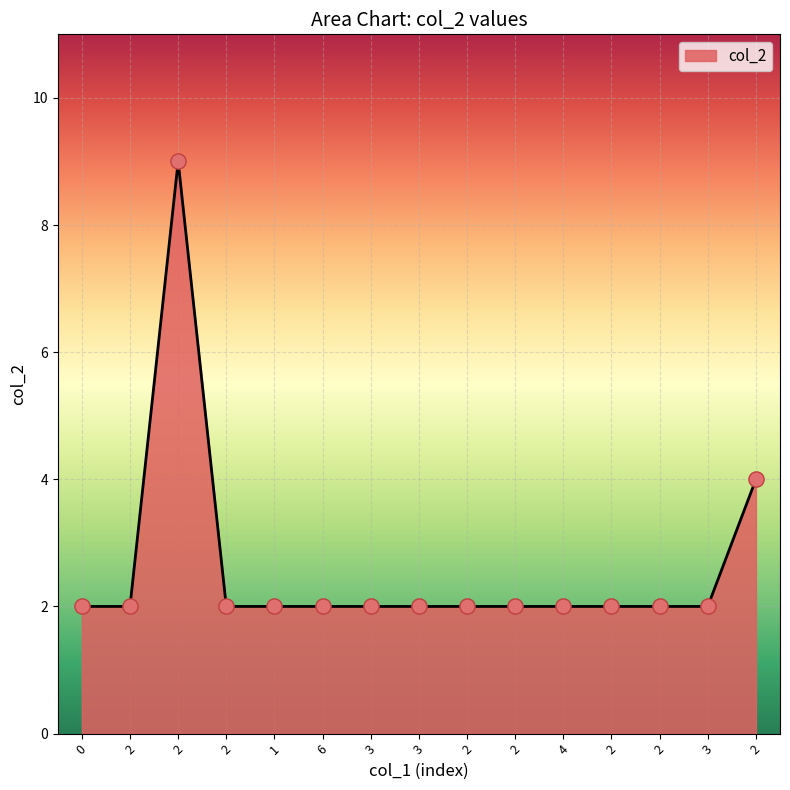

What is the ratio of the value at 2 to the value at 2?

0.2